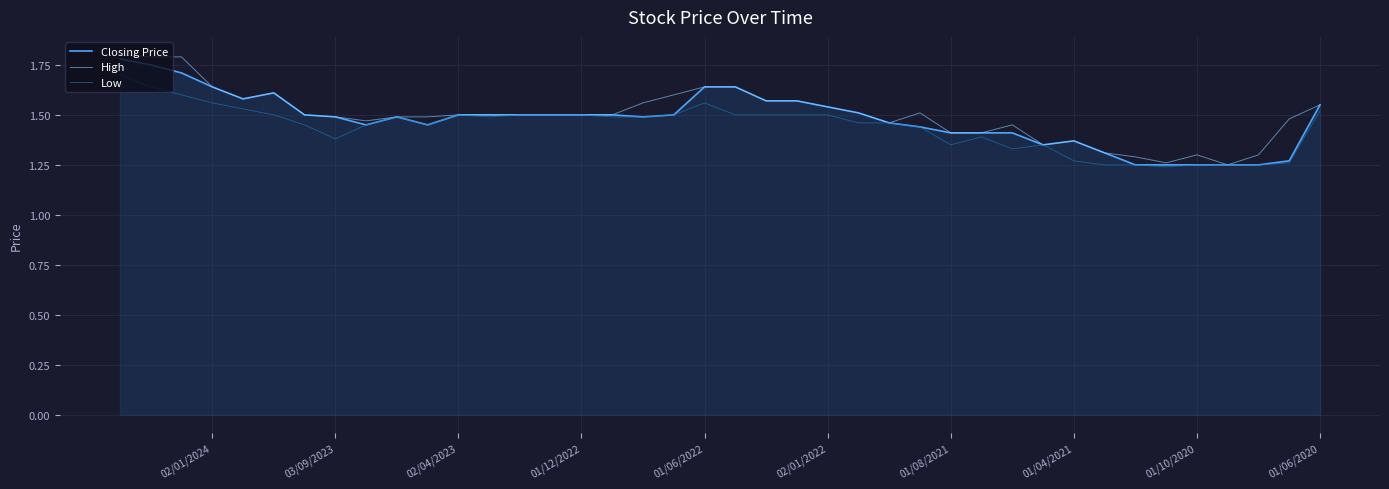

The High series shows 0.7 at 39. True or false?

False